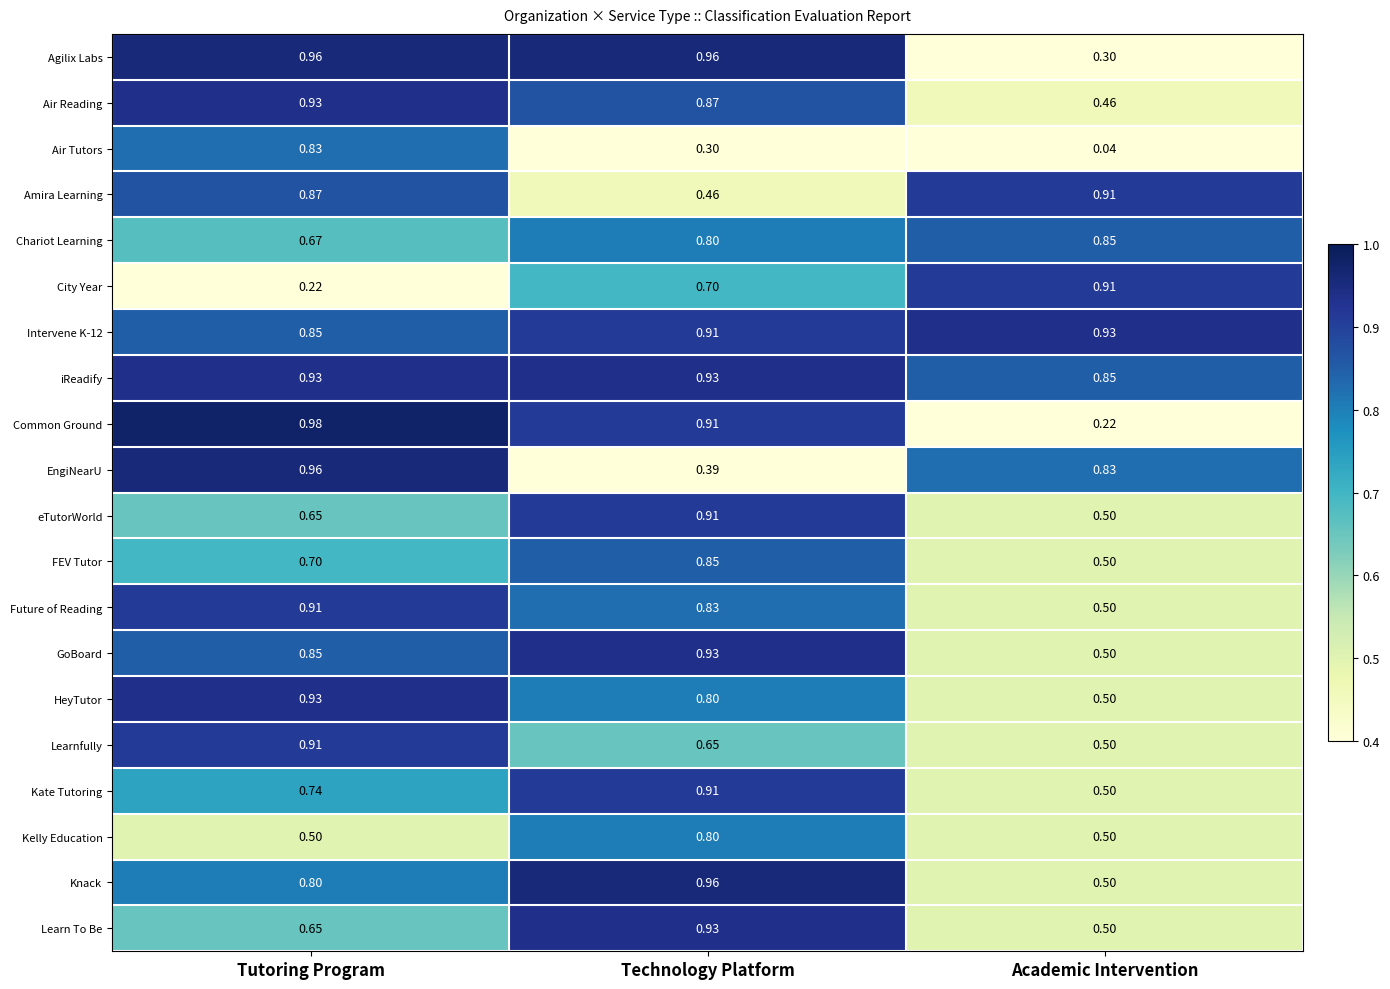

At which label is Learnfully closest to 0?

Academic Intervention